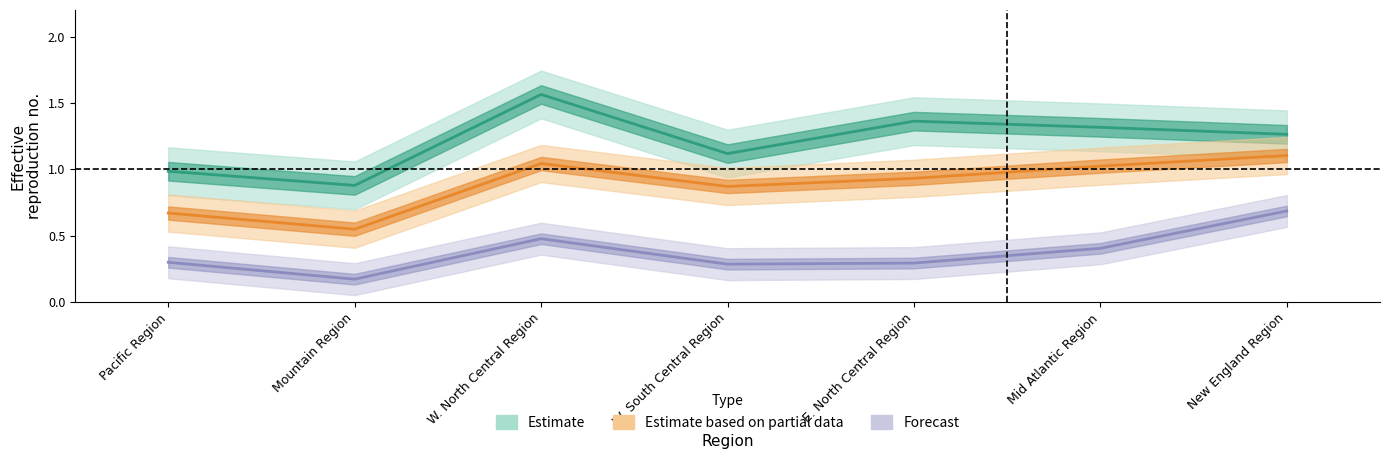

Where is the first local minimum for Estimate?

Mountain Region